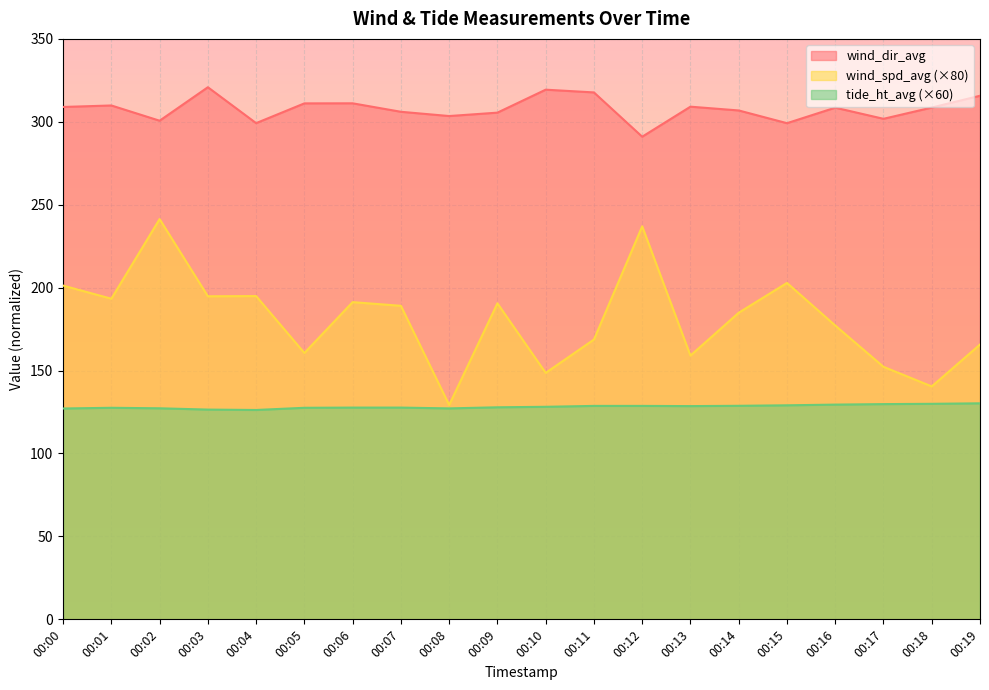

What is the approximate value of wind_dir_avg at 00:00?

309.0